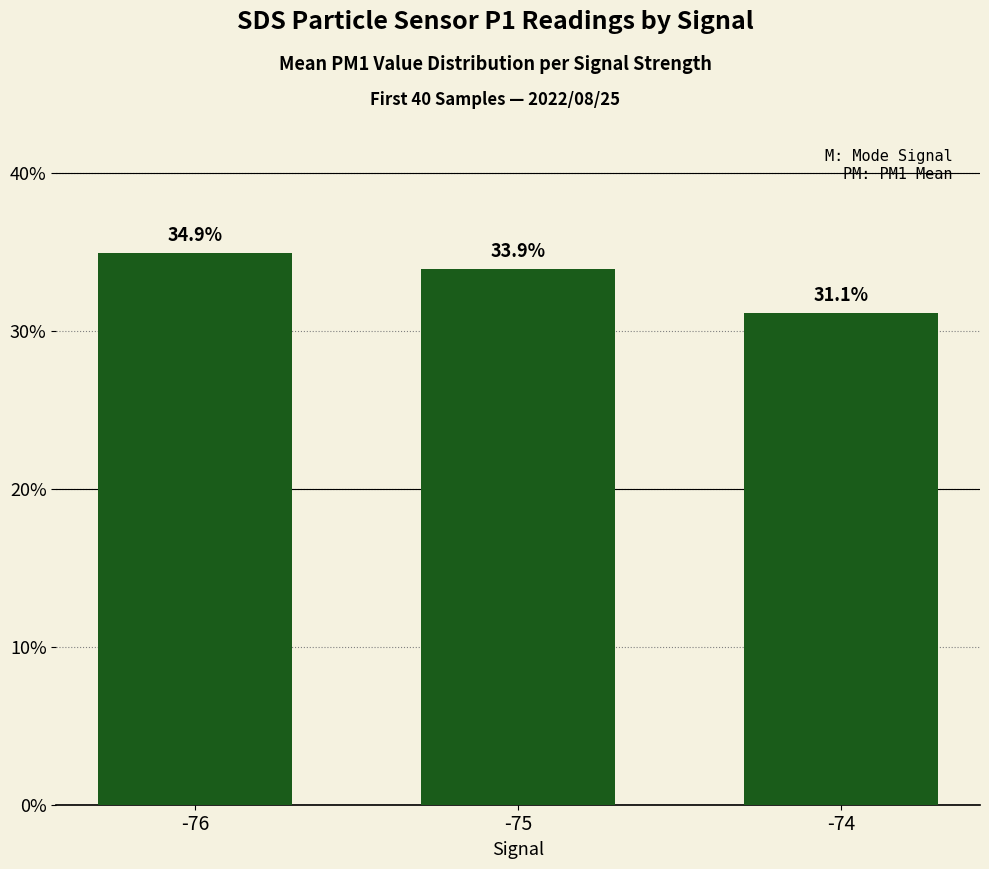

List the labels in order of value, smallest first.

-74, -75, -76